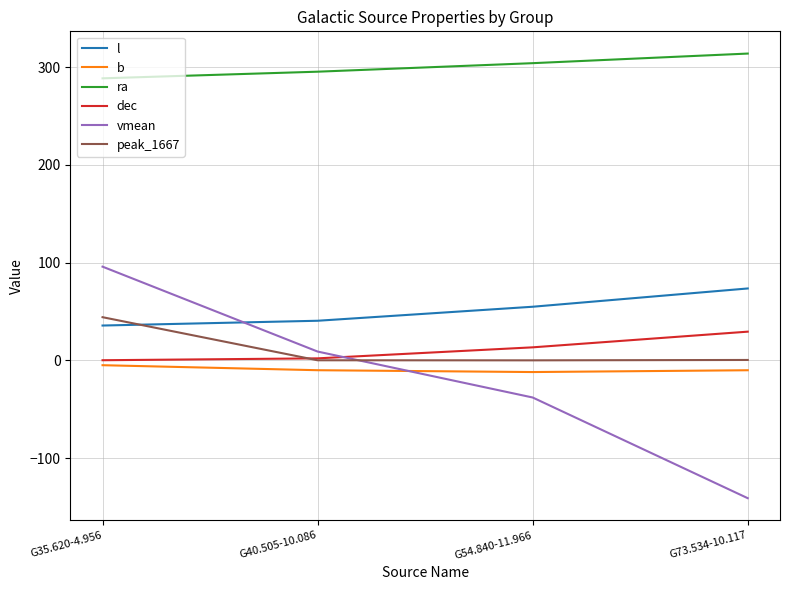

What is the minimum value shown in the chart?

-141.0